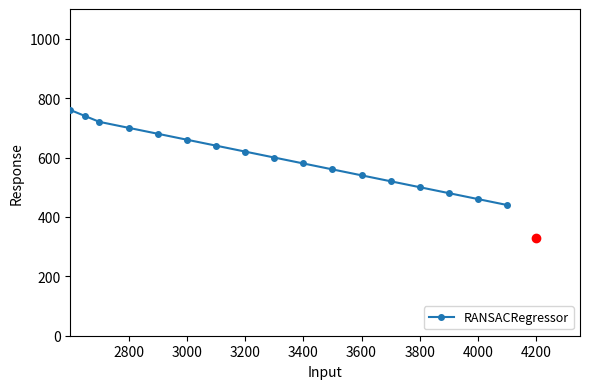

What is the sum of all values?

10200